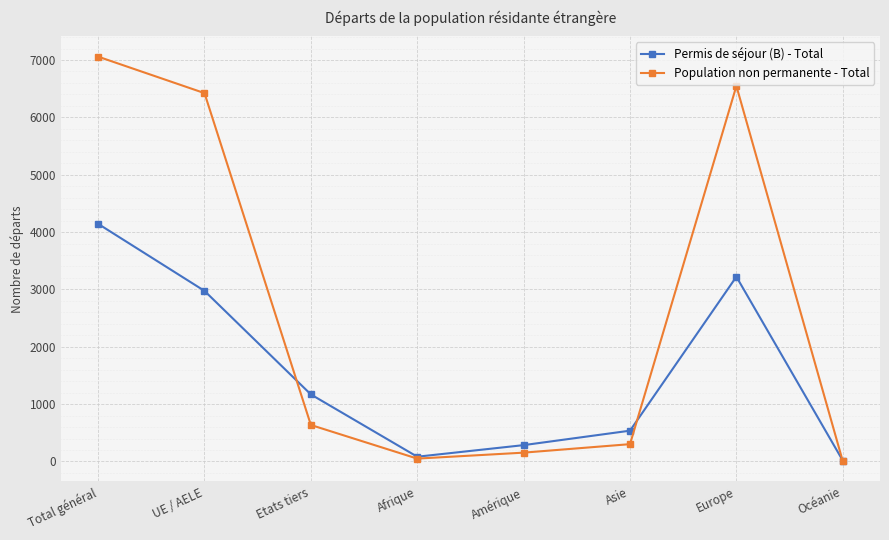

Between Total général and Asie, which series saw the biggest shift?

Population non permanente - Total